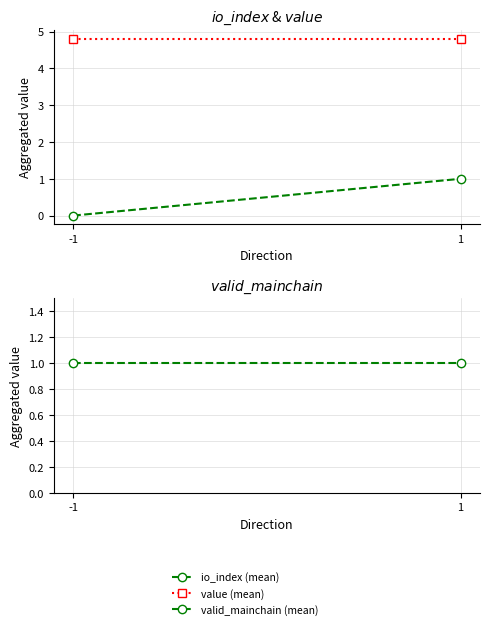

Which series changed the most between -1 and 1?

io_index